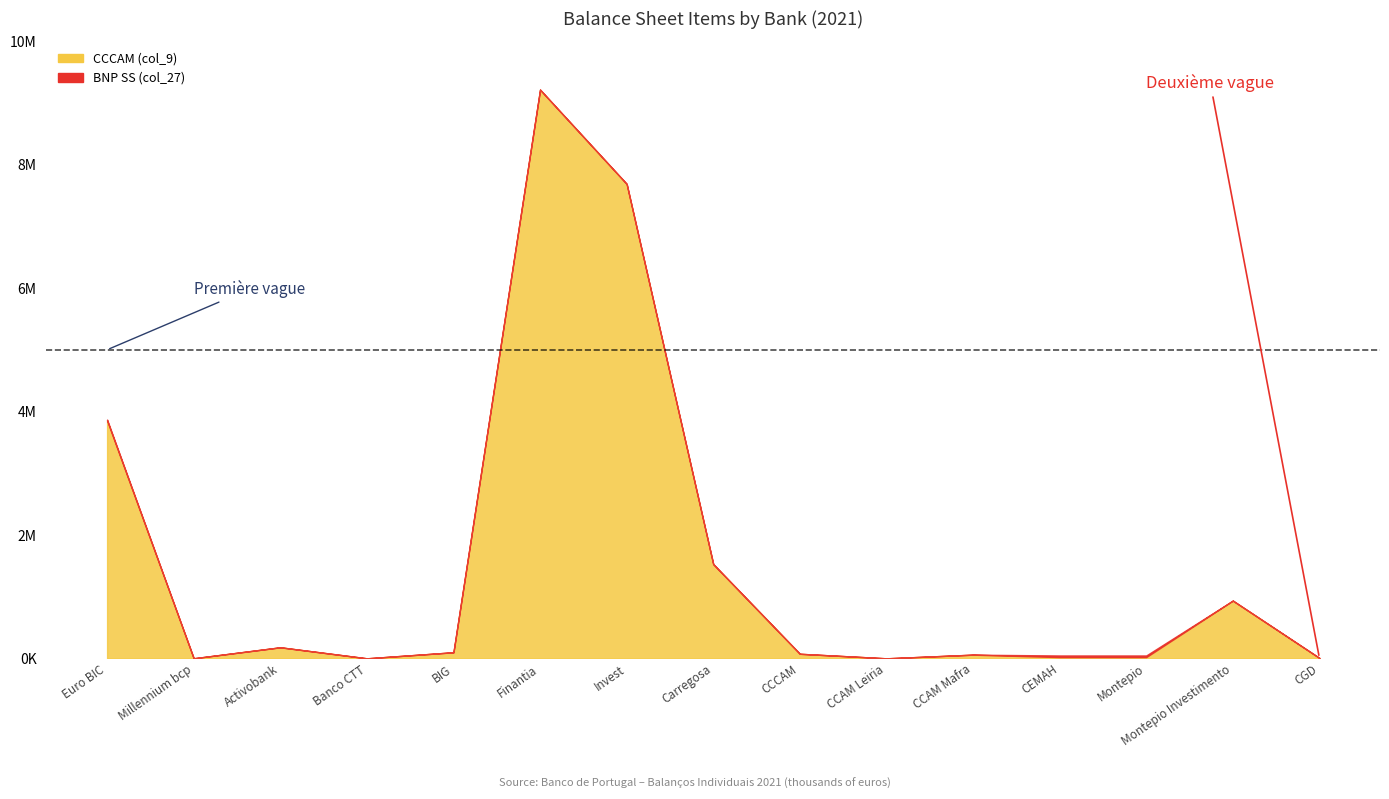

List the labels in order of value, largest first.

Finantia, Invest, Euro BIC, Carregosa, Montepio Investimento, Activobank, BIG, CCCAM, CCAM Mafra, CEMAH, Montepio, CGD, Millennium bcp, Banco CTT, CCAM Leiria